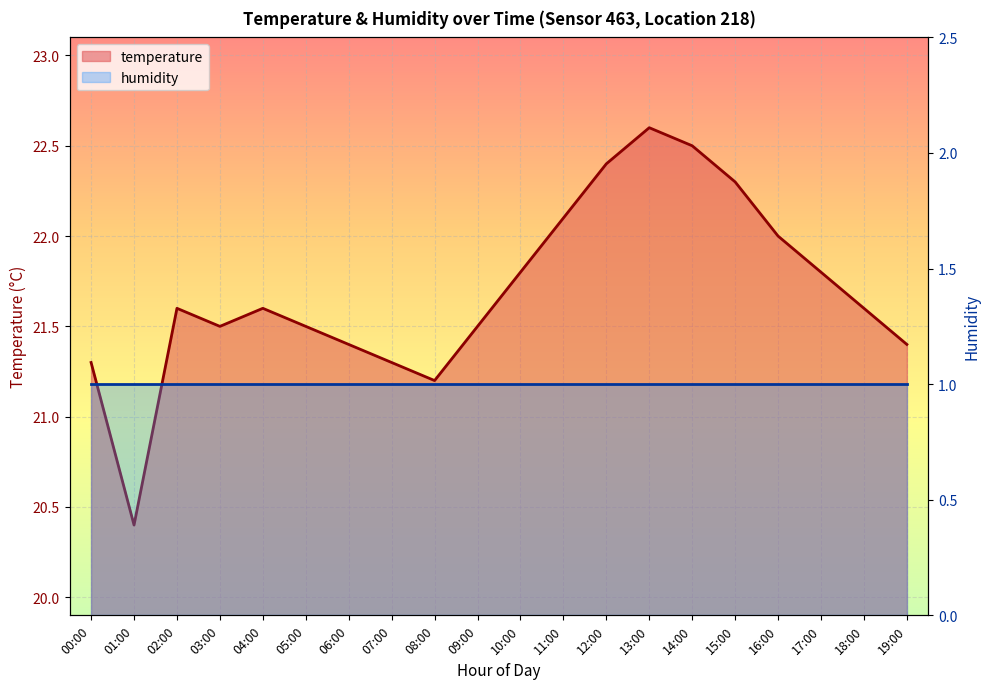

Which label corresponds to the largest value in the chart?

13:00